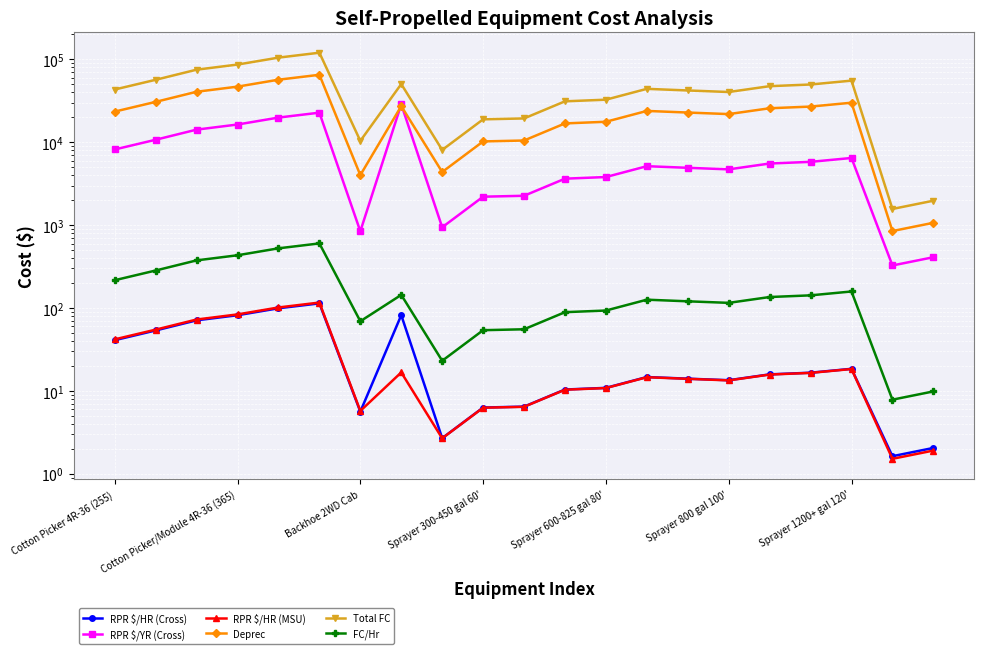

Read the RPR $/YR (Cross) value at 7.

28701.8